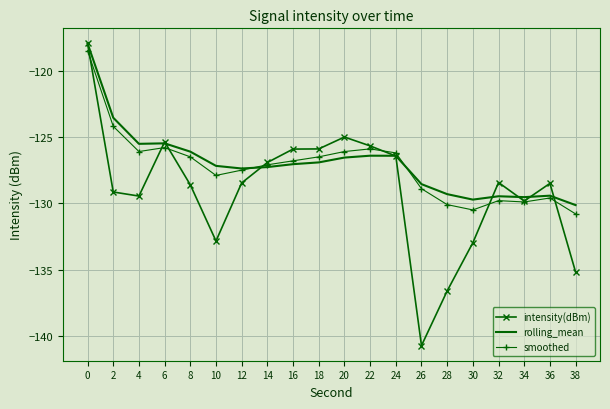

Is the value of intensity(dBm) at 34 greater than the value of smoothed at 24?

No